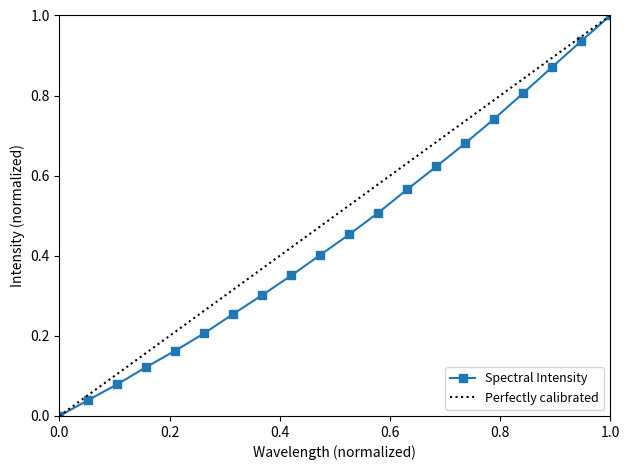

Between 219.0156 and 219.2067, which is larger?

219.2067